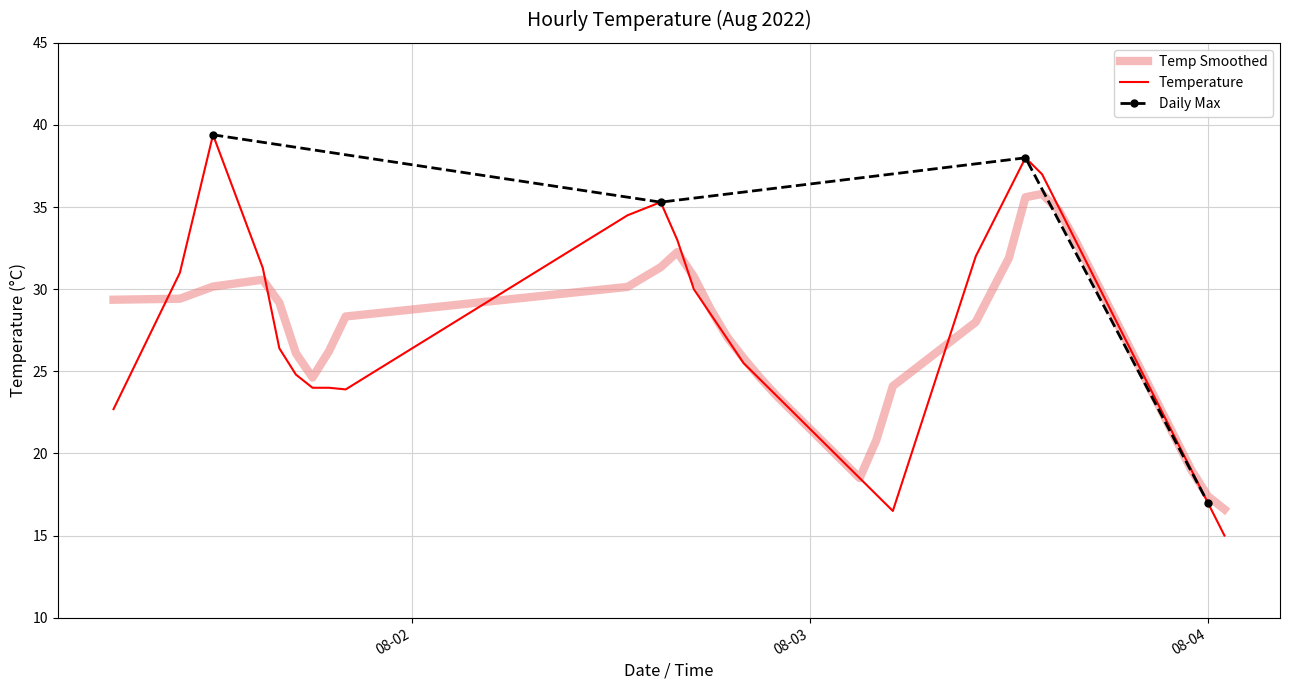

The chart shows a value of 9.4 at 2022-08-02 21:00. True or false?

False